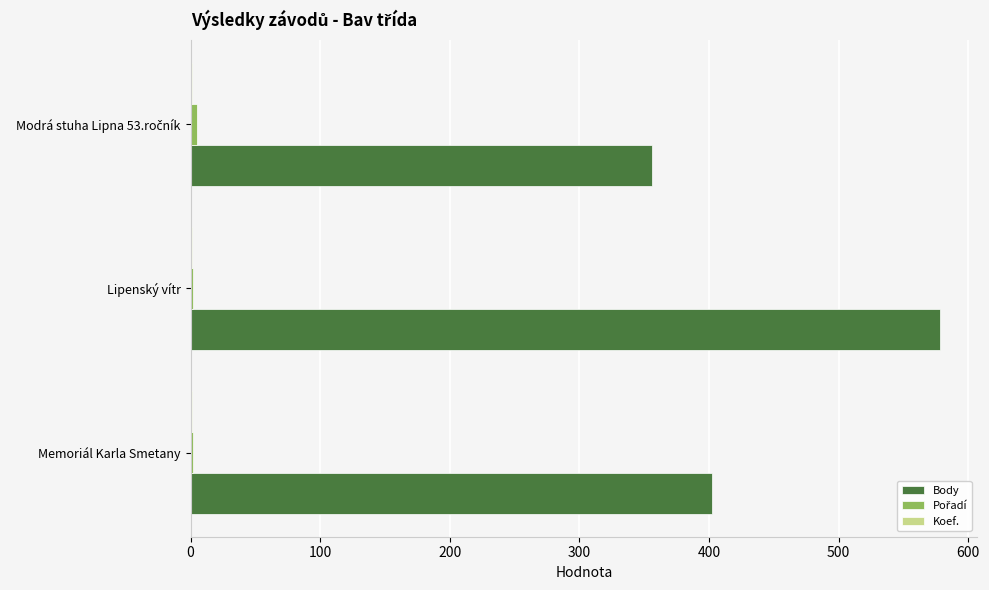

Between Memoriál Karla Smetany and Lipenský vítr, which series saw the biggest shift?

Body